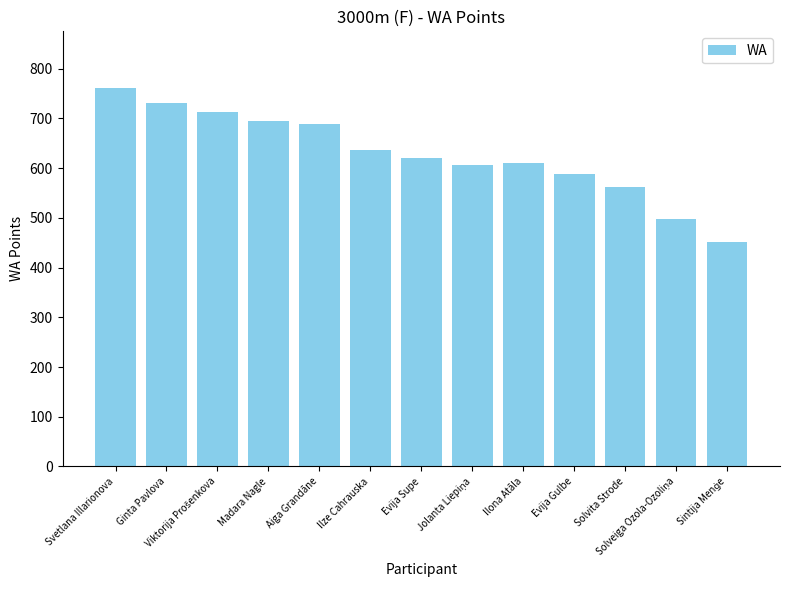

Approximately how many times larger is the value at Svetlana Illarionova compared to Evija Supe?

1.2